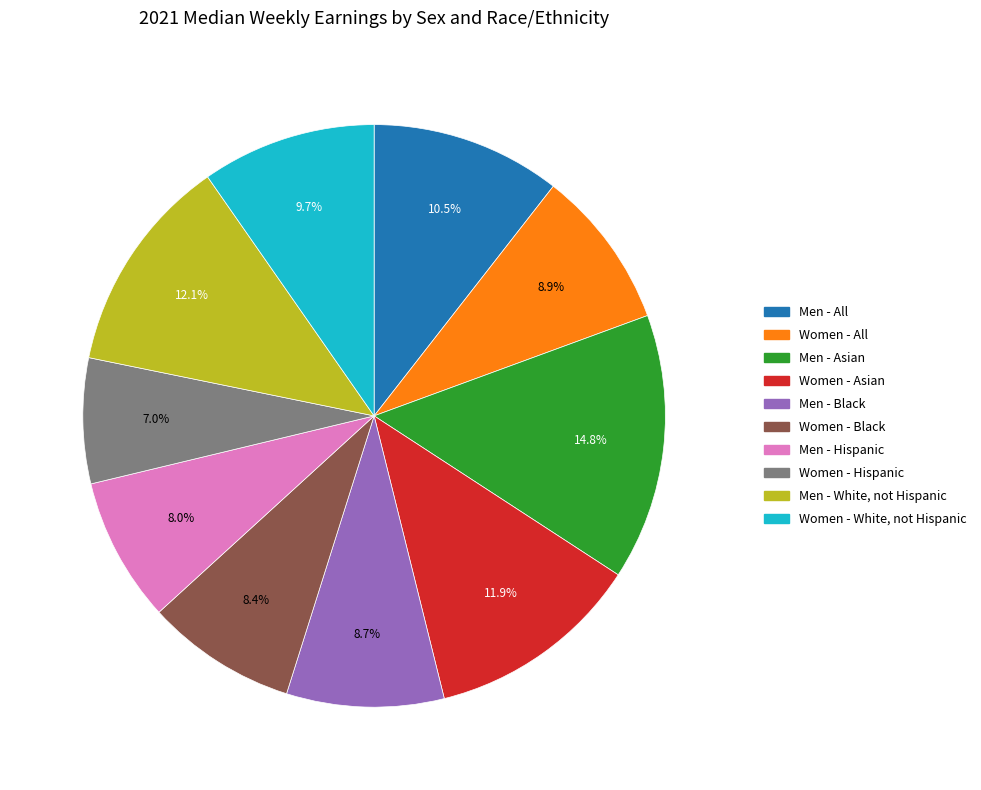

What percentage is NOT represented by Men - Asian?

85.2%